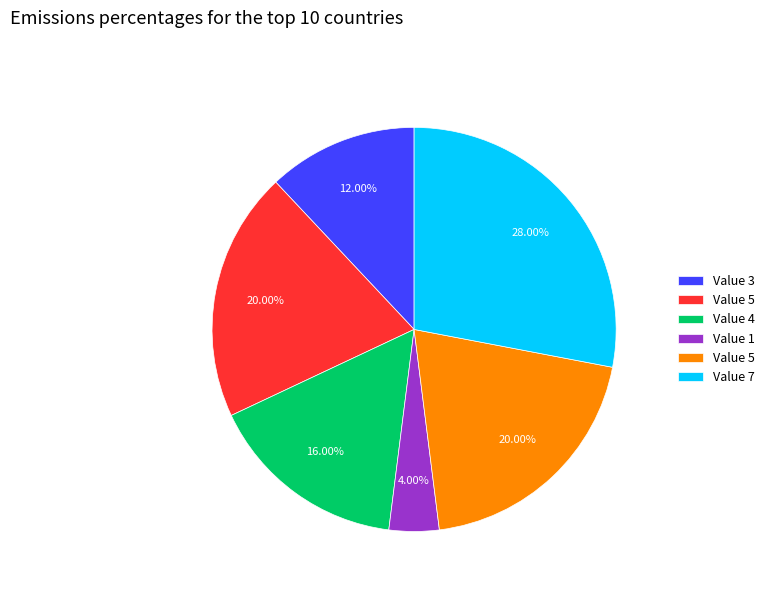

How many segments does this pie chart have?

6